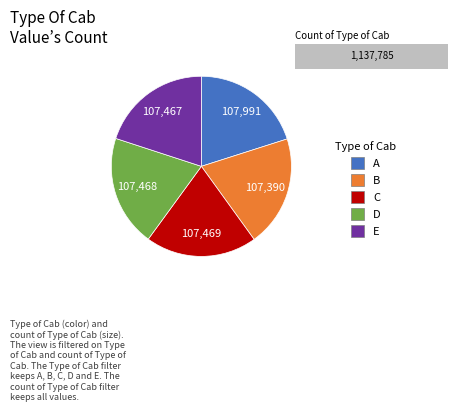

The 107467 slice represents 20% of the pie. True or false?

True